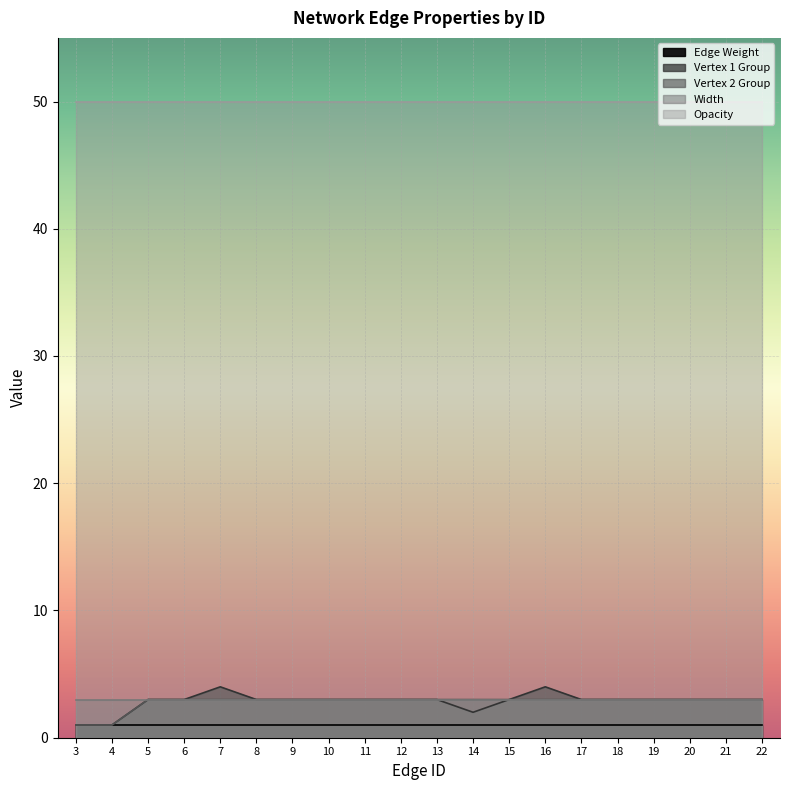

Count the number of data series in this chart.

5